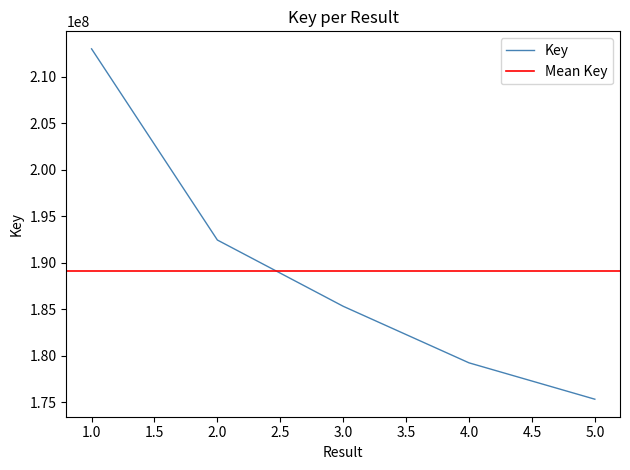

What is the approximate value at 5, to the nearest 10?

175351430